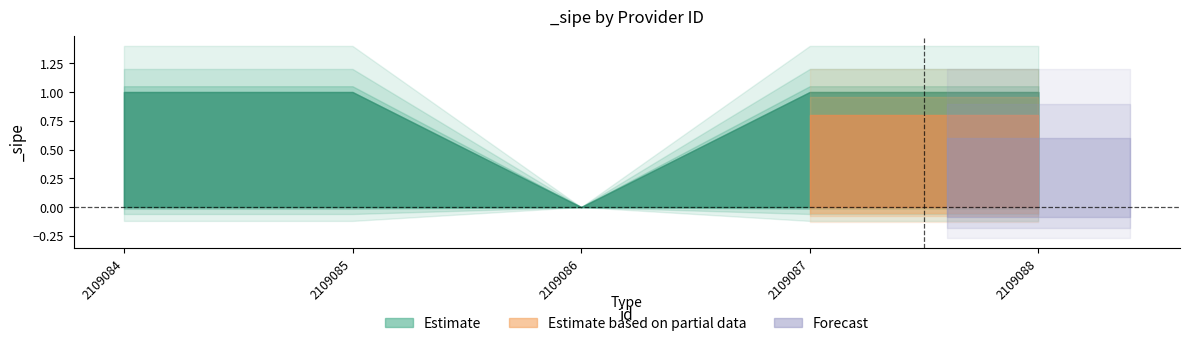

What is the greatest value displayed?

1.0